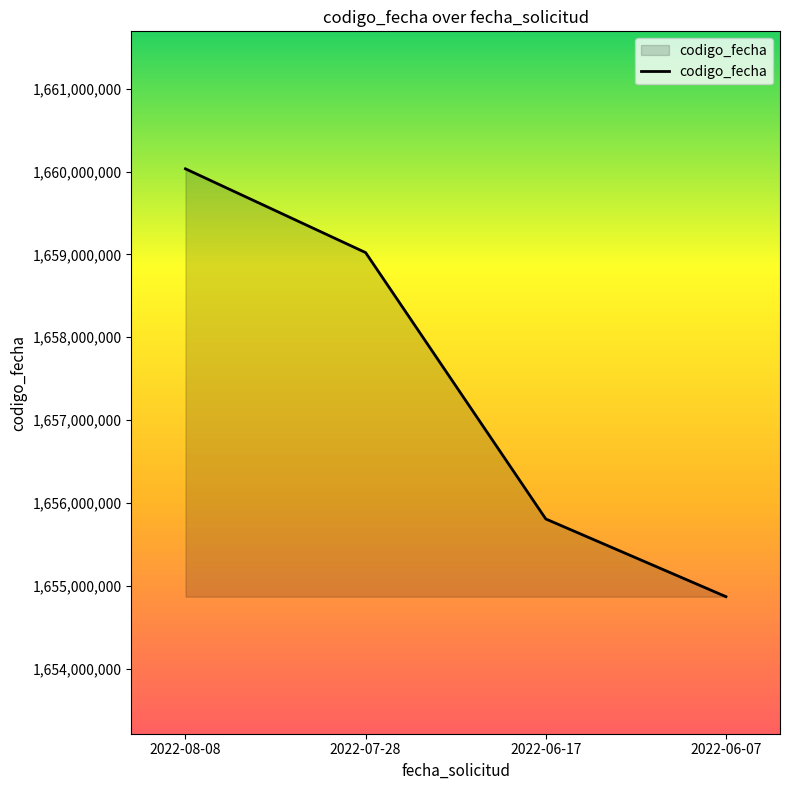

How many distinct data groups are displayed?

1